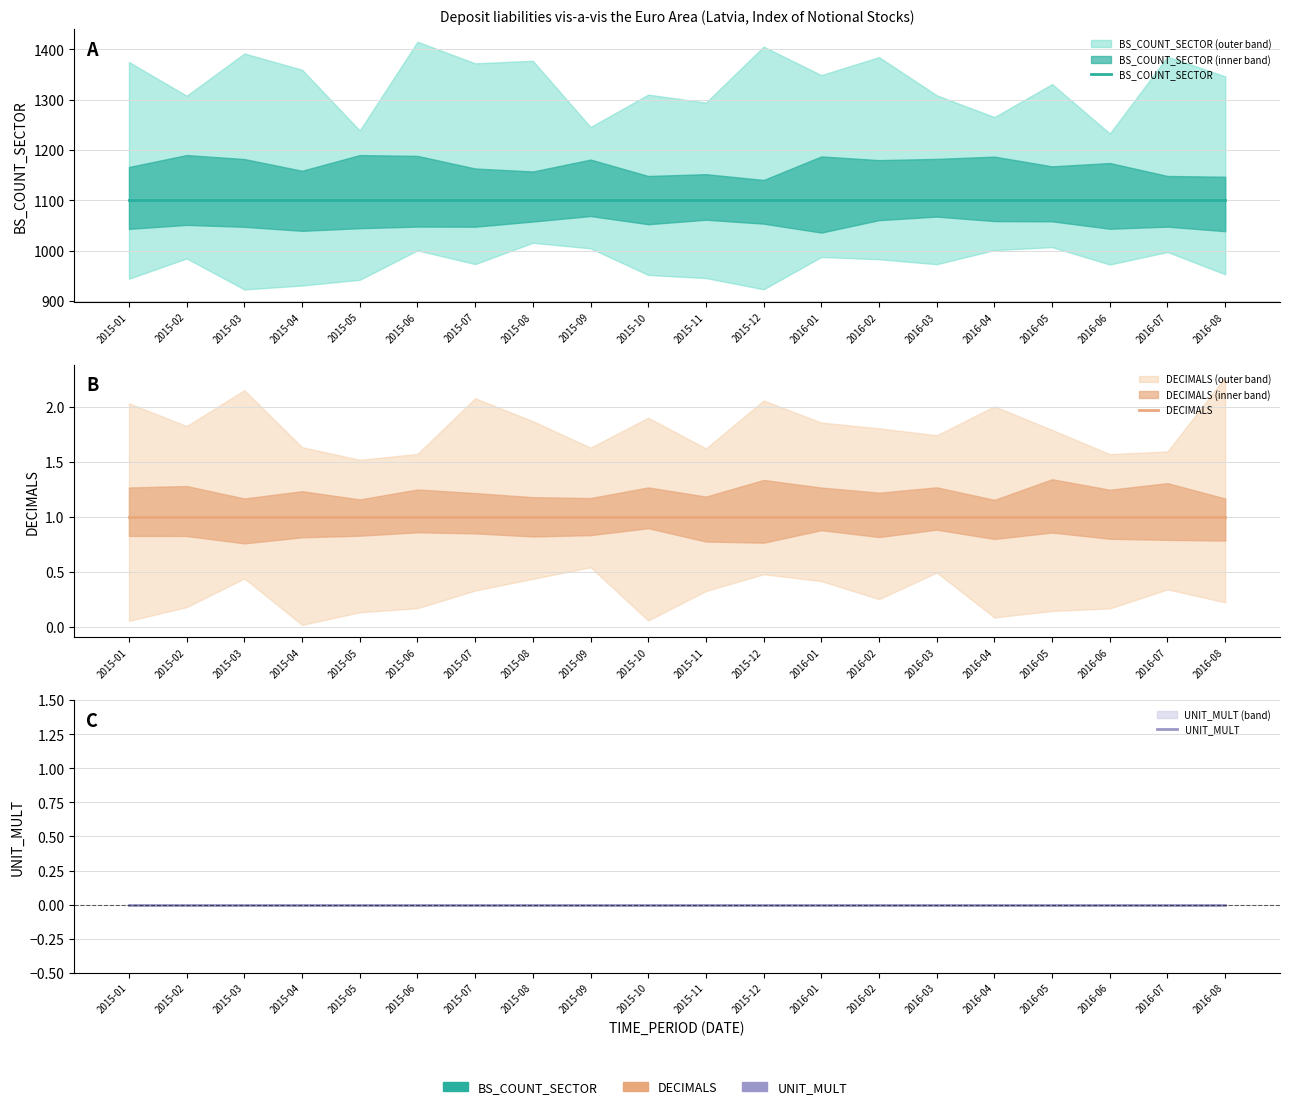

Which category has the highest value across all series?

2015-01